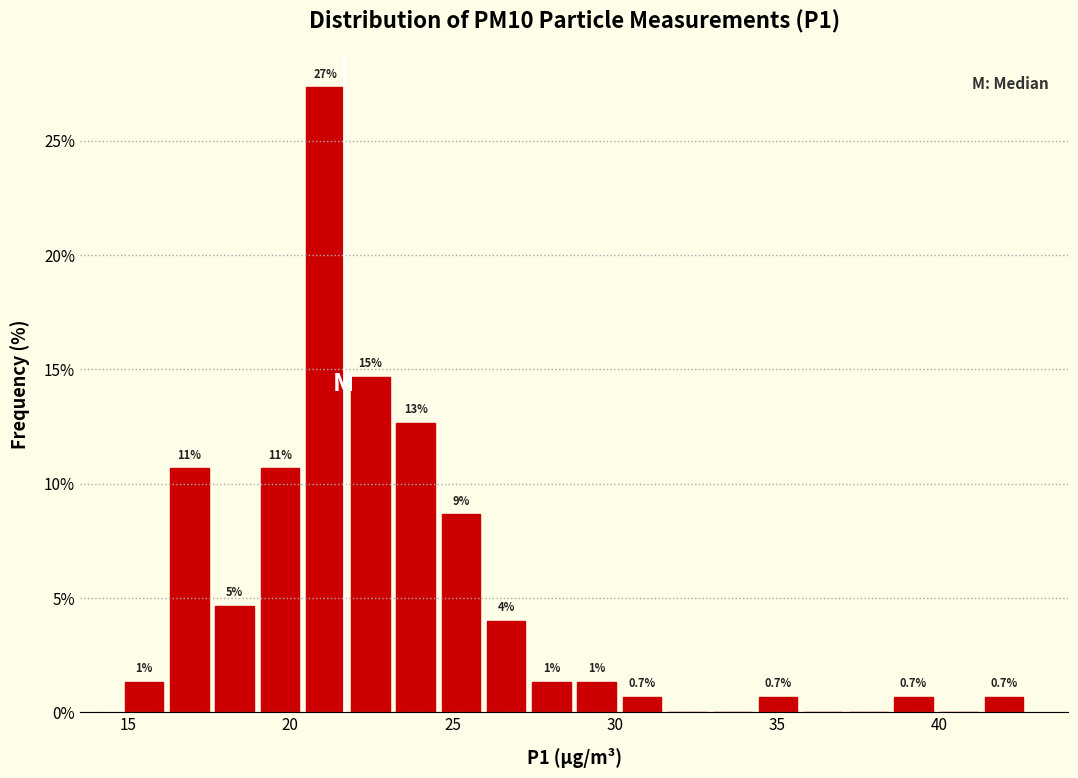

Read against the x-axis, roughly where is the centre of the tallest bar?

21.0